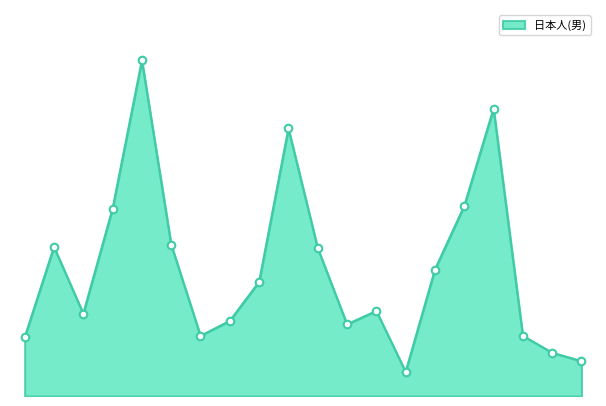

Is this an area chart (filled region under the line)?

Yes